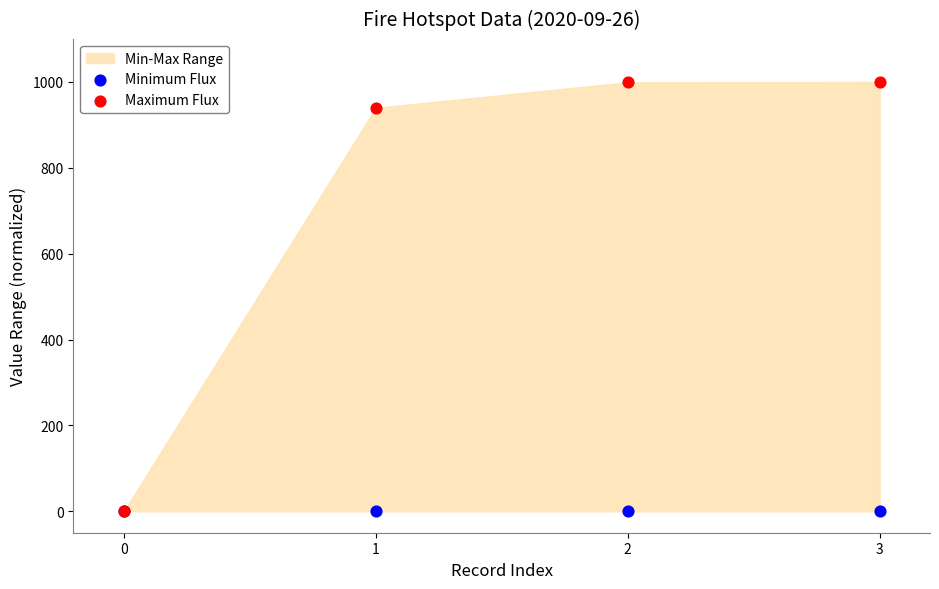

In the Maximum Flux series, what Y value is closest to 500?

939.8